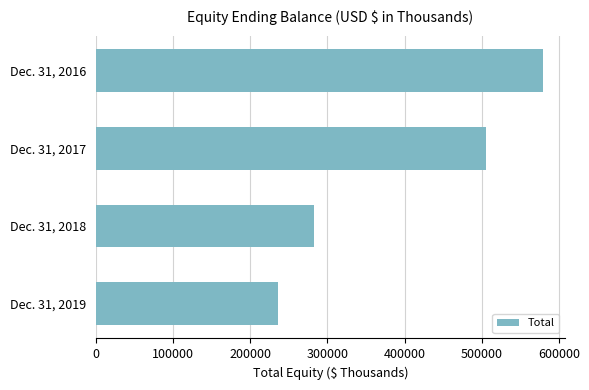

Between Dec. 31, 2017 and Dec. 31, 2016, which is larger?

Dec. 31, 2016